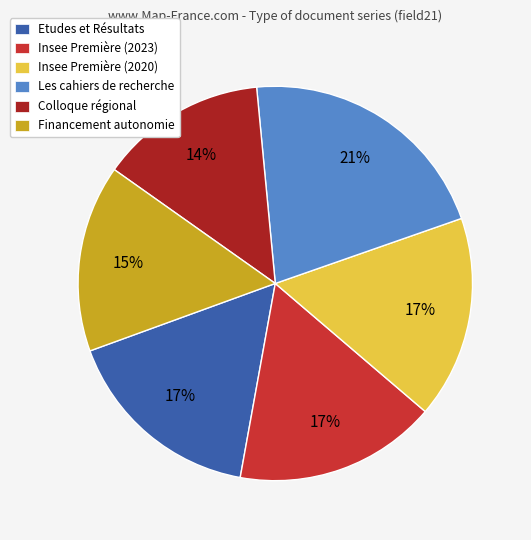

Does Financement autonomie represent more than half of the total?

No